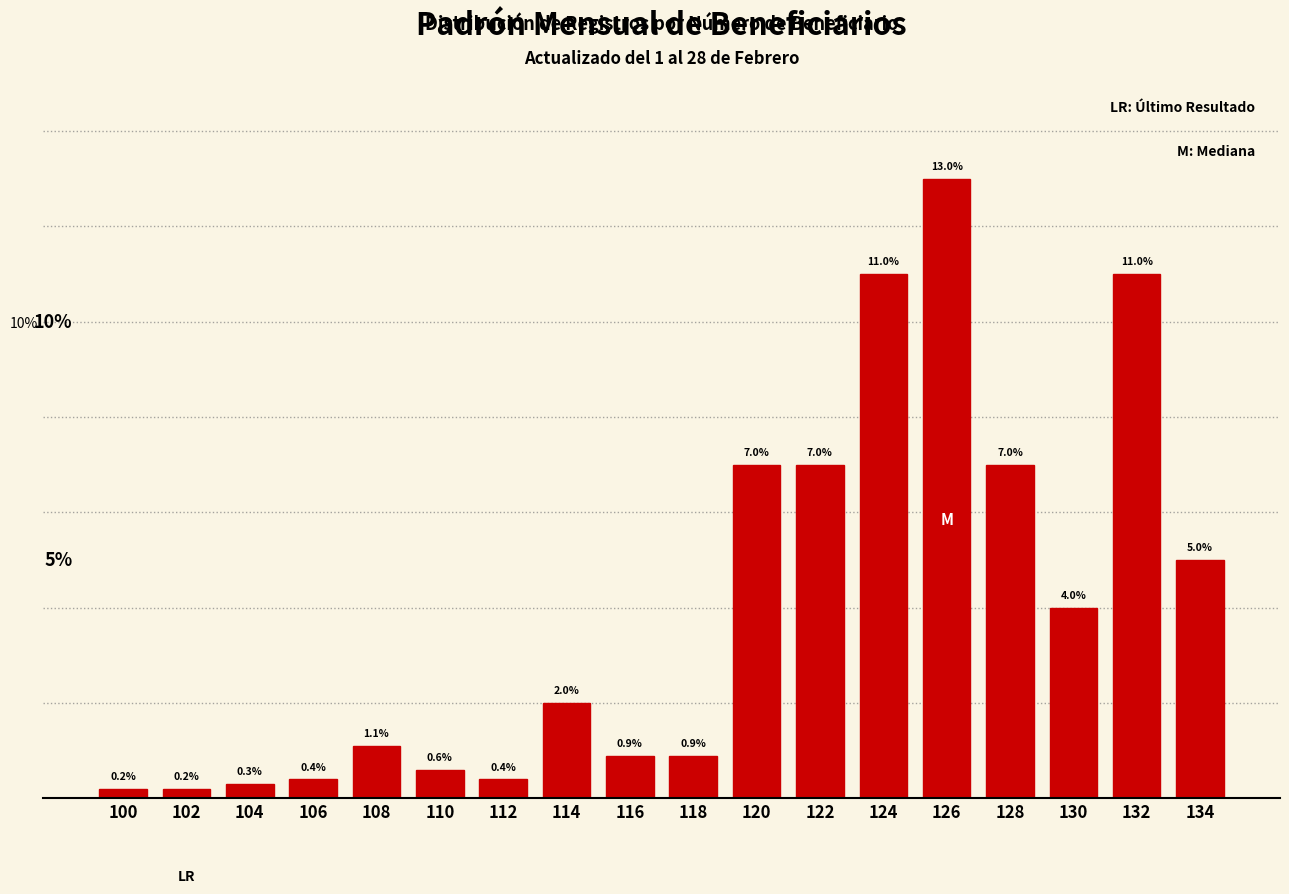

Reading left to right, list all the values displayed in this chart.

0.2	0.2	0.3	0.4	1.1	0.6	0.4	2.0	0.9	0.9	7.0	7.0	11.0	13.0	7.0	4.0	11.0	5.0